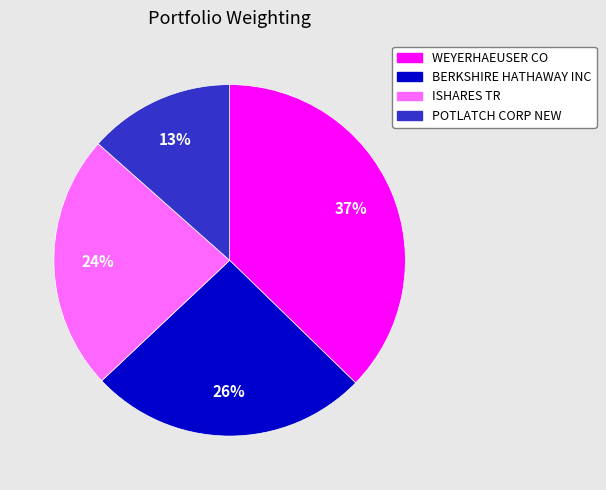

What is the largest slice in the pie chart?

WEYERHAEUSER CO